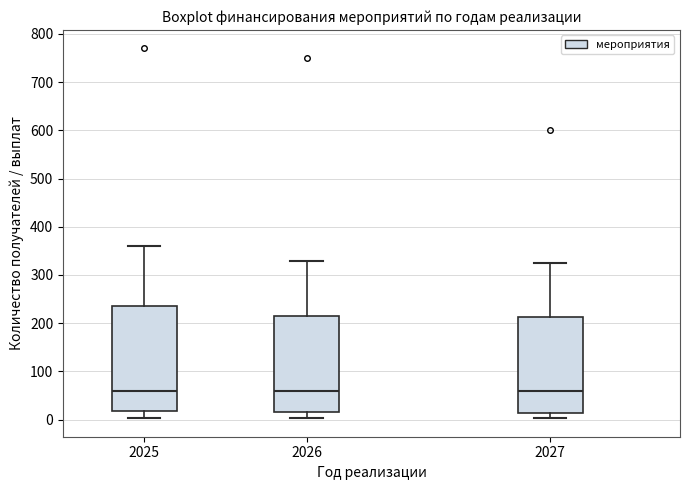

Reading left to right, transcribe this box plot: for each box, give where its median line is, the range the box spans, and where its two whiskers end, as read against the y-axis. The values are not printed on the chart, so give them approximately, as read against the axis.

2025: median 60, box 20 to 240, whiskers 0 to 360
2026: median 60, box 20 to 220, whiskers 0 to 330
2027: median 60, box 10 to 210, whiskers 0 to 330